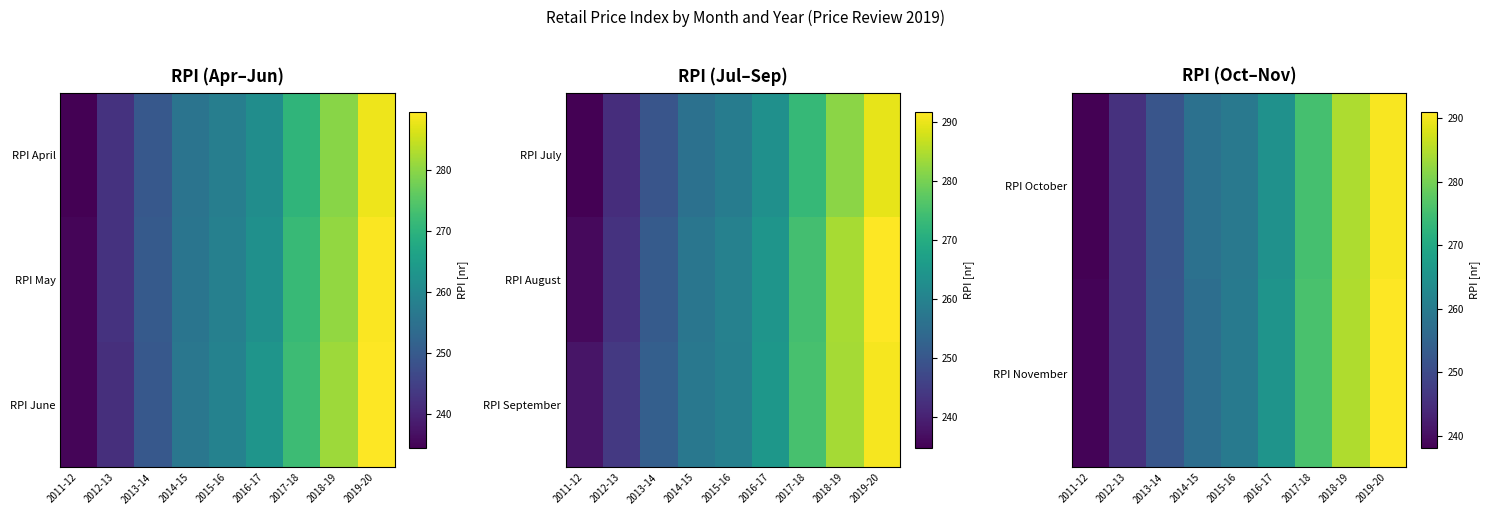

Which category has the lowest value in the RPI November series?

2011-12